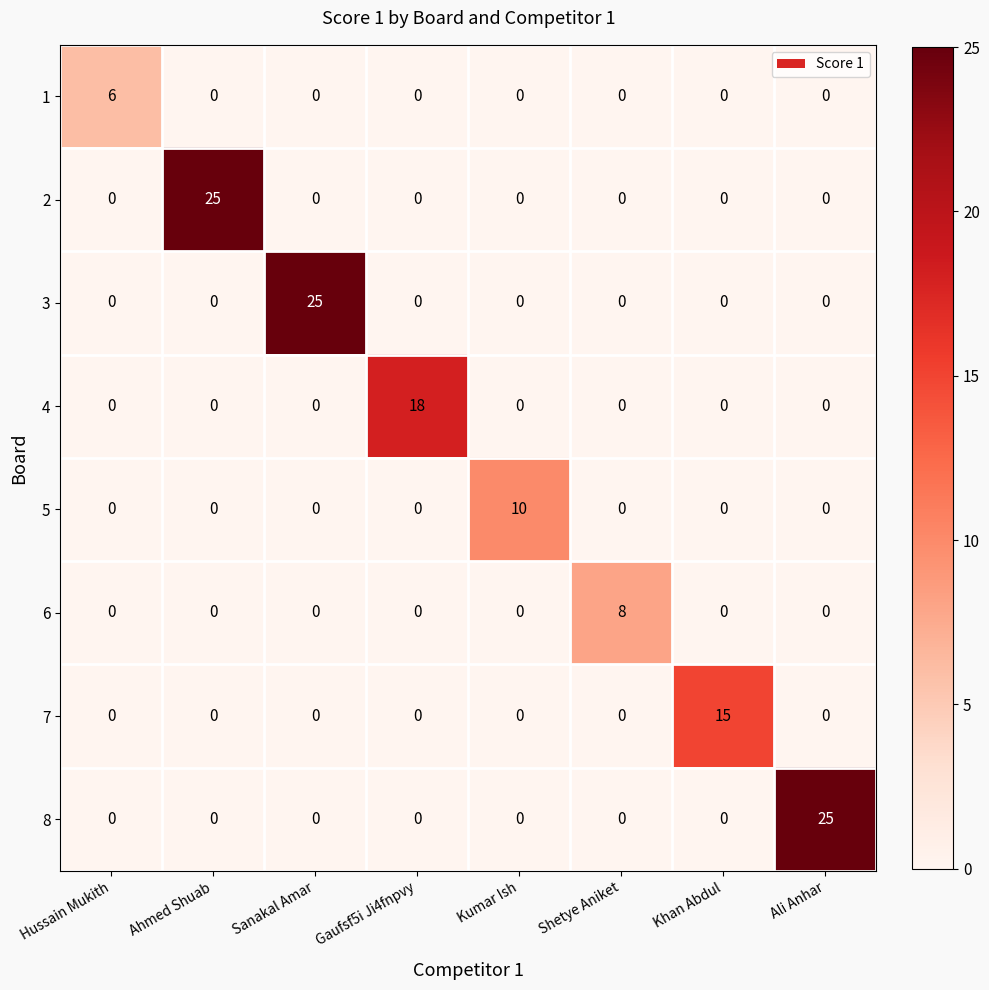

At how many categories does at least one series exceed 13?

5